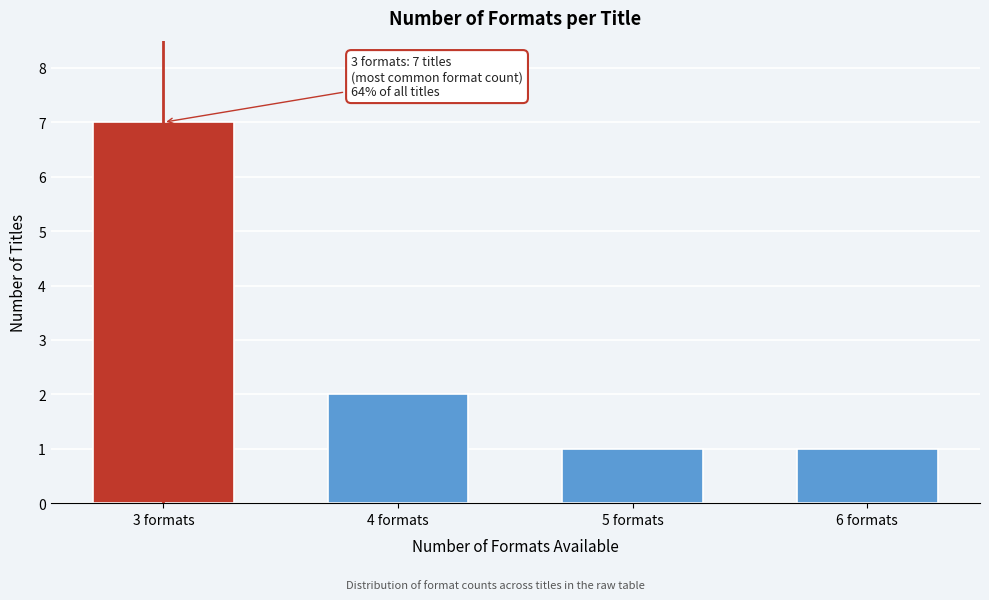

Reading left to right, extract all data points from this chart.

7	2	1	1